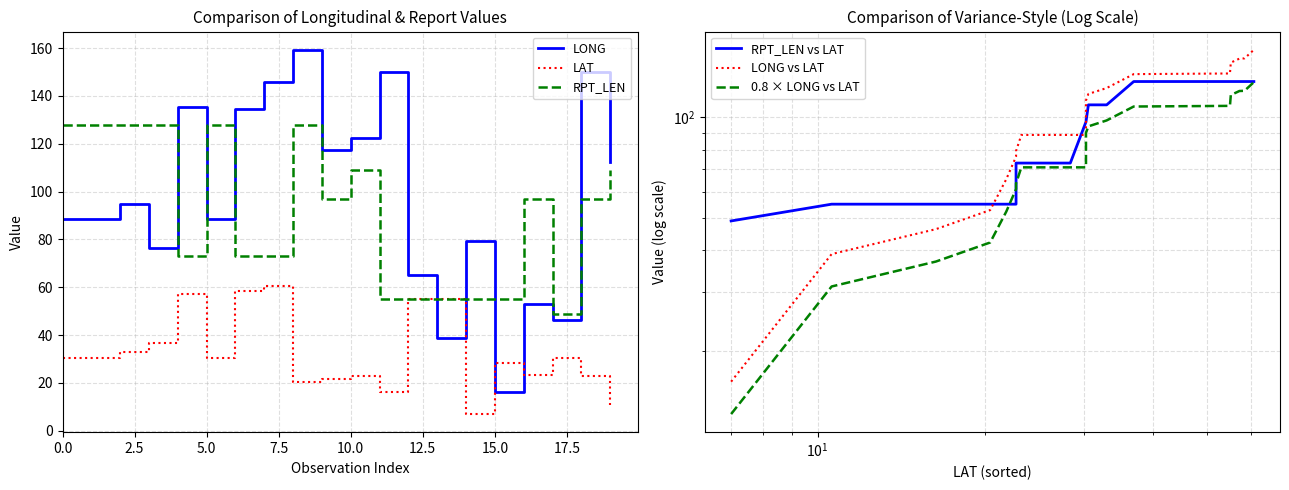

True or false: LONG and RPT_LEN intersect in this chart.

True